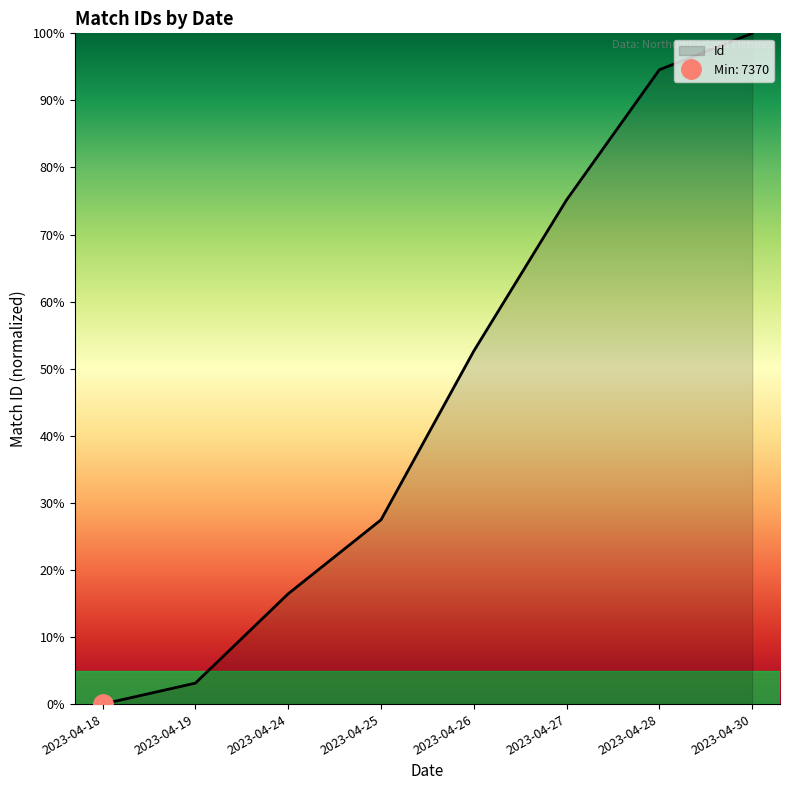

List the labels in order of value, largest first.

2023-04-30, 2023-04-28, 2023-04-27, 2023-04-26, 2023-04-25, 2023-04-24, 2023-04-19, 2023-04-18